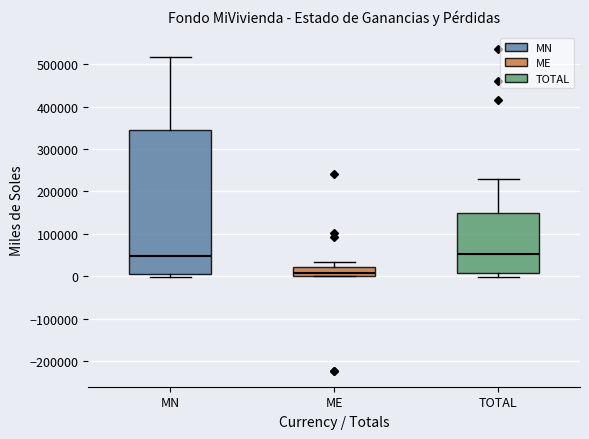

Reading left to right, transcribe this box plot: for each box, give where its median line is, the range the box spans, and where its two whiskers end, as read against the y-axis. The values are not printed on the chart, so give them approximately, as read against the axis.

MN: median 50000, box 10000 to 340000, whiskers 0 to 520000
ME: median 10000, box 0 to 20000, whiskers 0 to 30000
TOTAL: median 50000, box 10000 to 150000, whiskers 0 to 230000